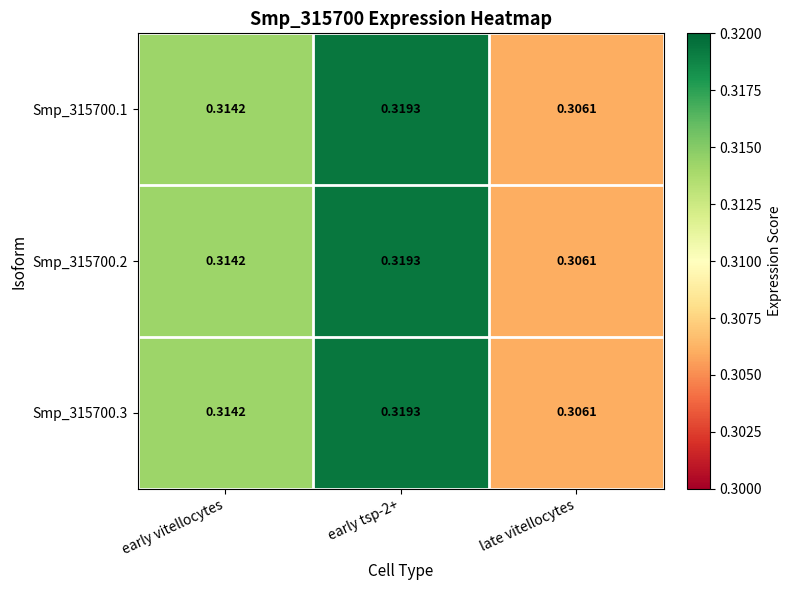

Is the value of Smp_315700.2 at late vitellocytes greater than the value of Smp_315700.3 at early tsp-2+?

No